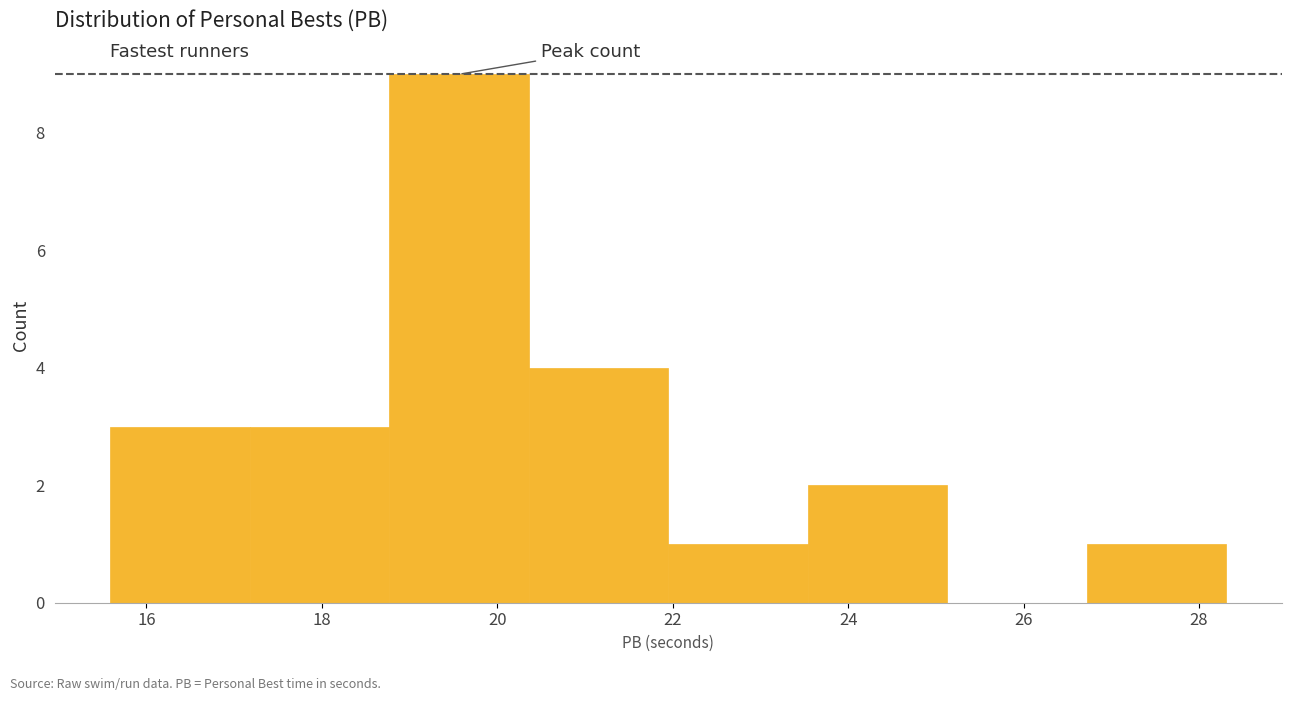

How tall is the bar that spans 17.2 to 18.8 on the x-axis? Neither the bar edges nor the heights are printed on the chart, so give them approximately, as read against the axes.

3